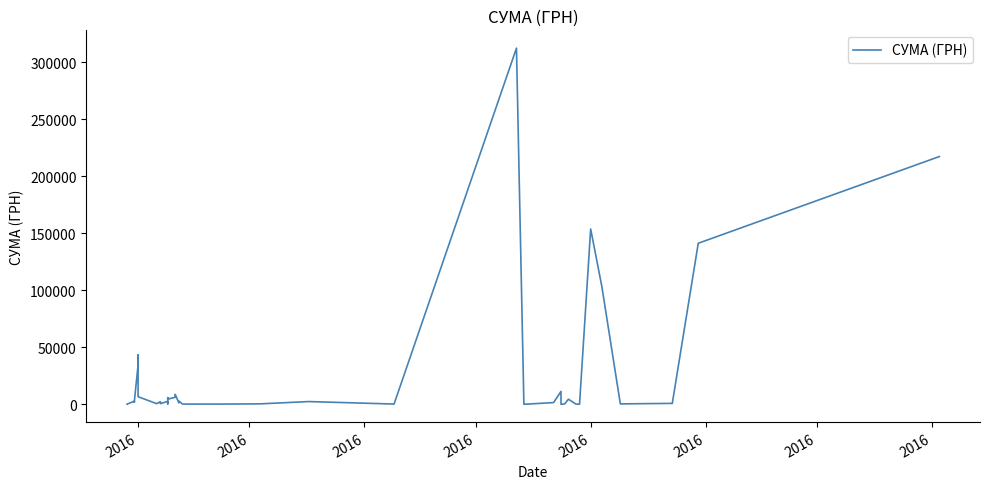

What is the smallest value displayed?

5.4